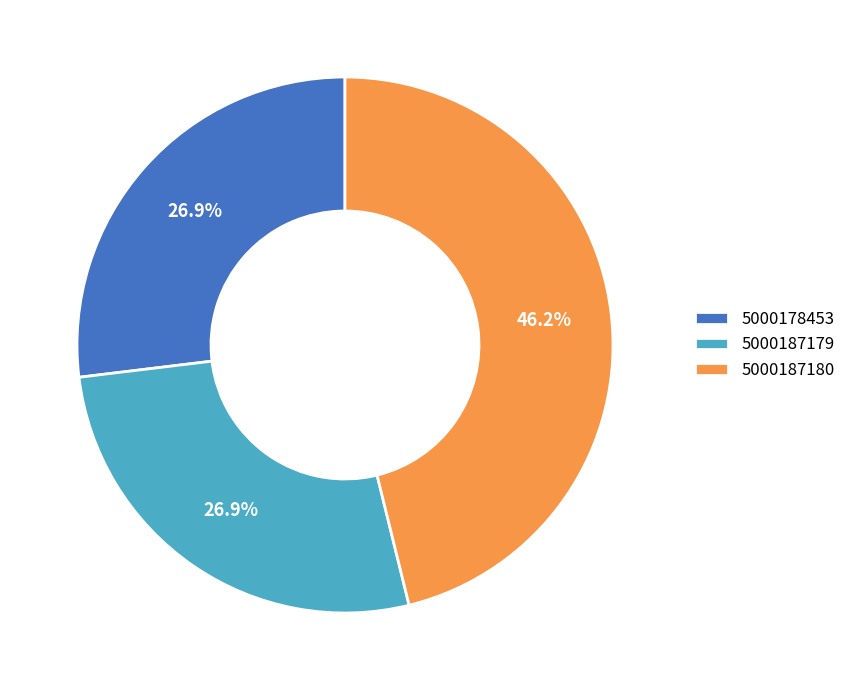

What percentage is the 5000187180 slice, to the nearest percent?

46%